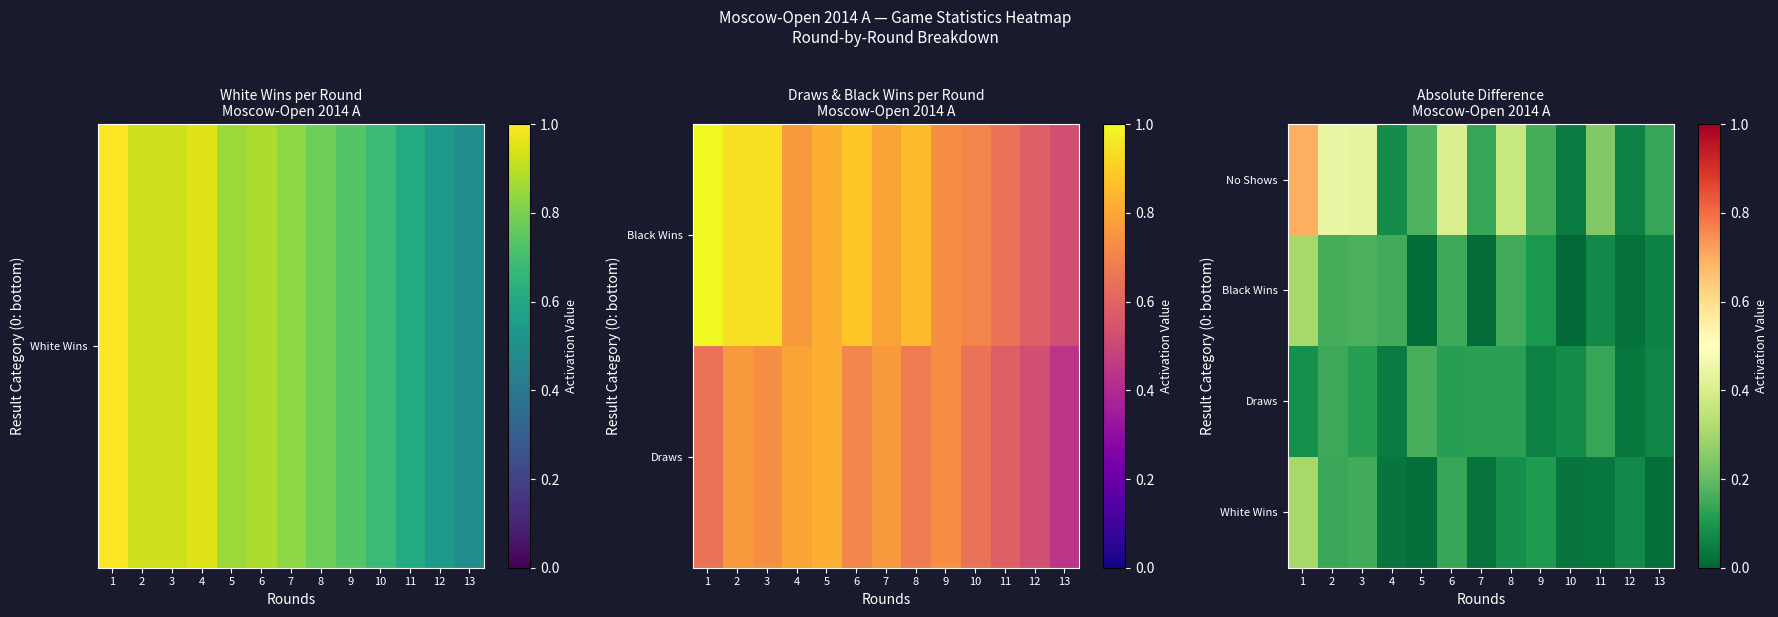

Rank the categories by Draws value from highest to lowest.

5, 2, 11, 8, 7, 6, 3, 1, 10, 13, 9, 4, 12